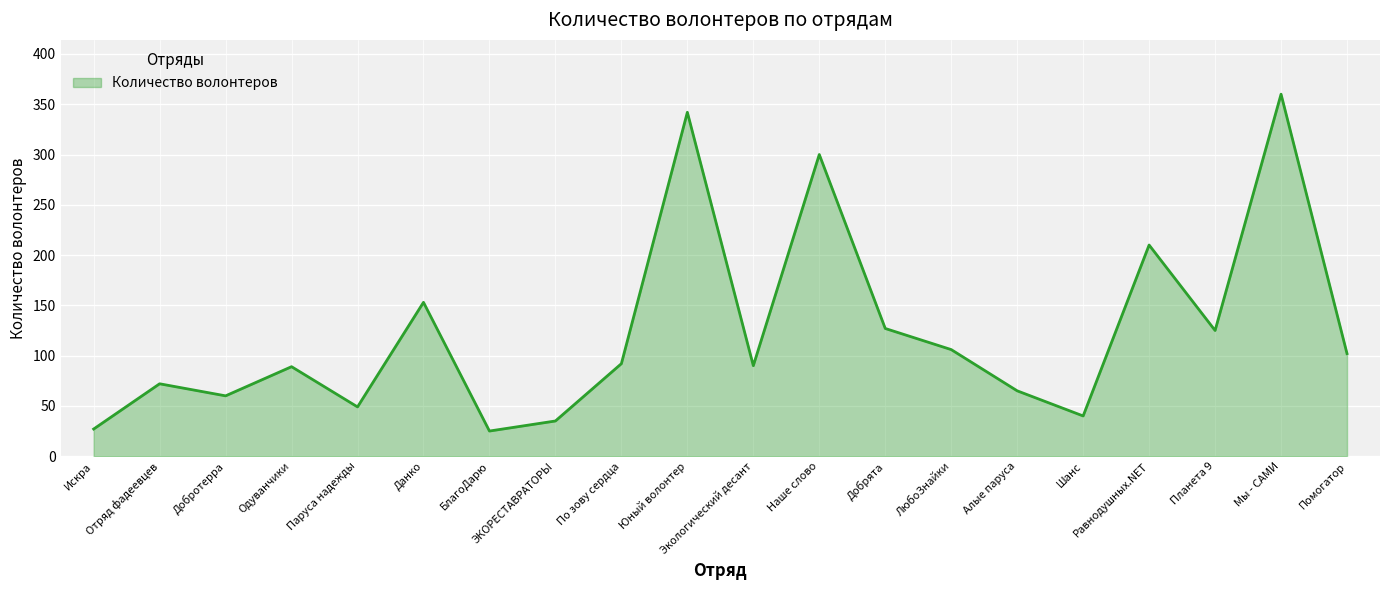

What is the difference between the maximum and minimum values?

335